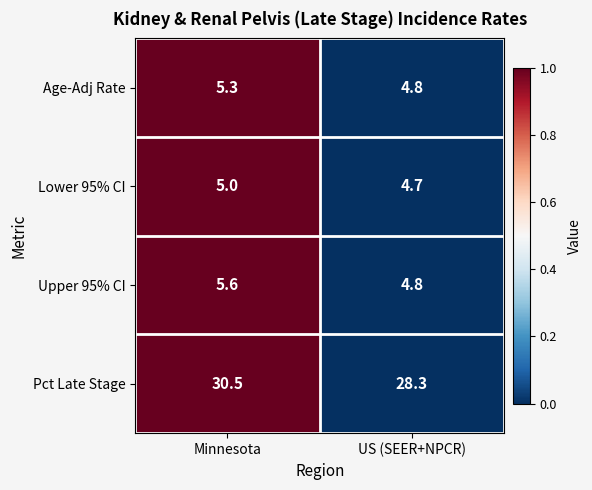

The value of Upper 95% CI at US (SEER+NPCR) is 4.8. True or false?

True